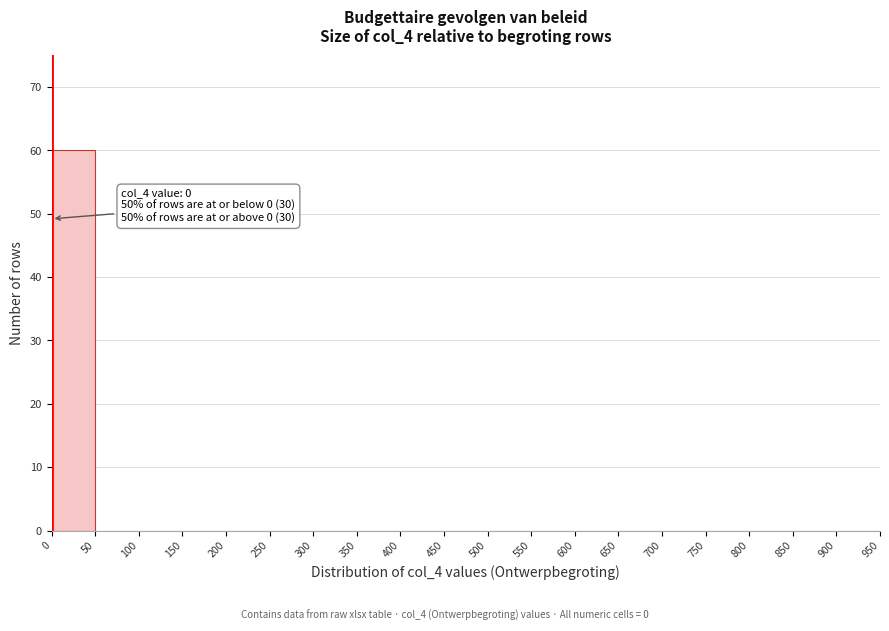

Which range on the x-axis has the tallest bar?

0 to 50